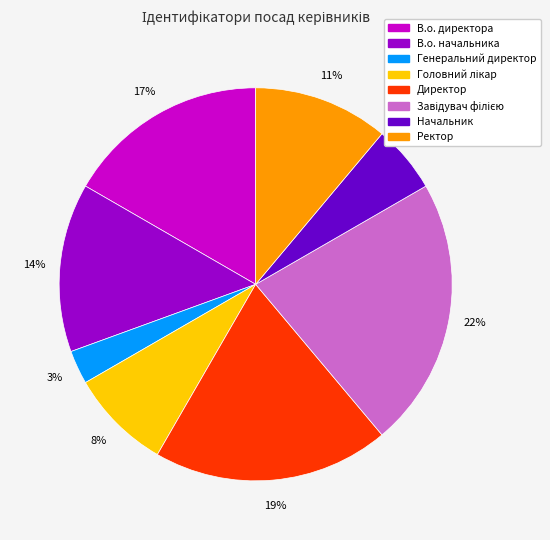

The В.о. начальника slice represents 23% of the pie. True or false?

False